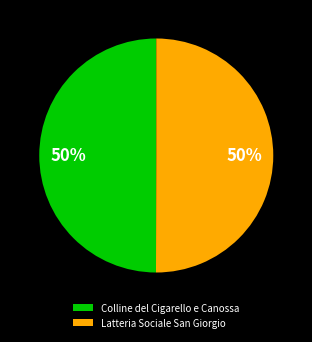

The Latteria Sociale San Giorgio slice represents 50% of the pie. True or false?

True